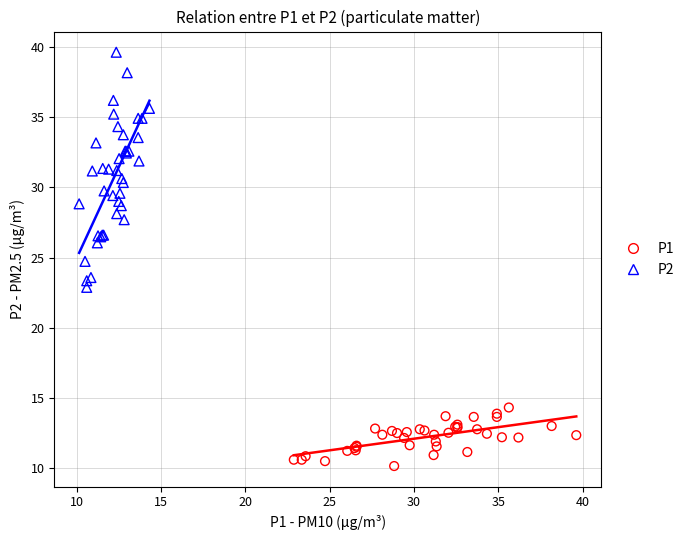

Which series reaches the minimum Y coordinate?

P1